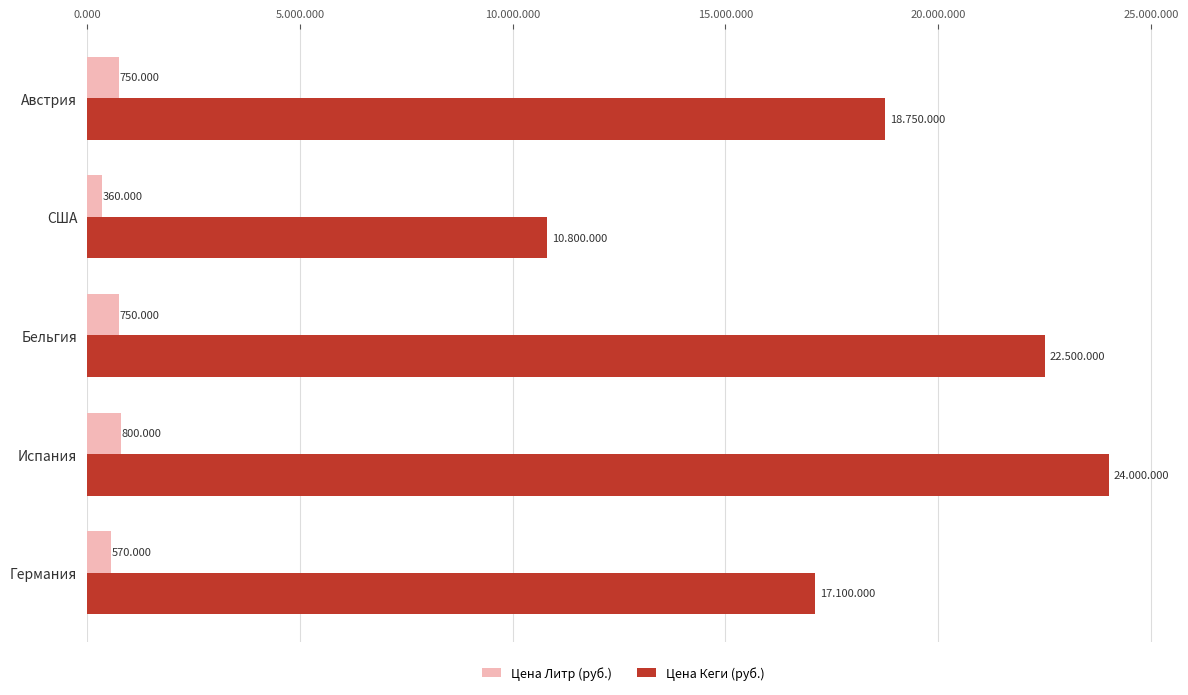

What is the difference between the second highest and second lowest values in the Цена Литр (руб.) series?

180